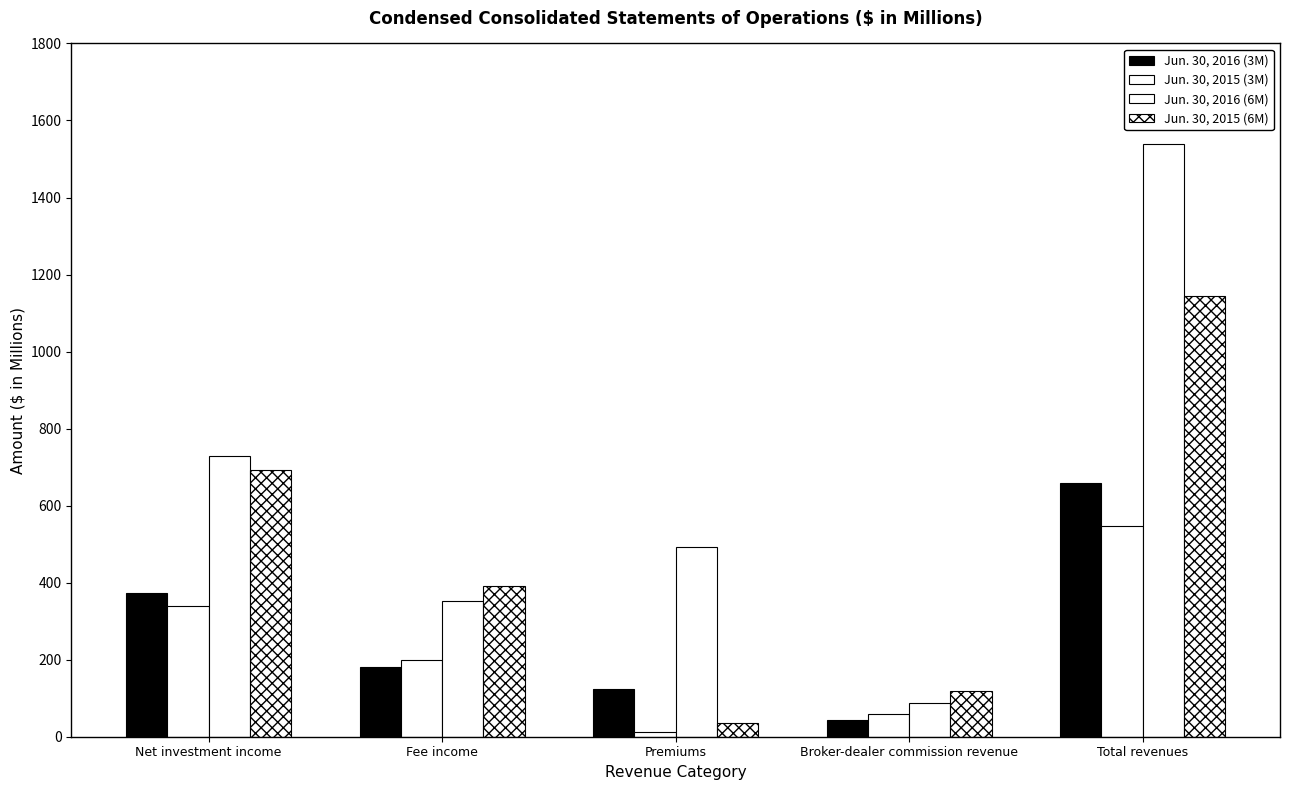

How many bars are there in total?

20